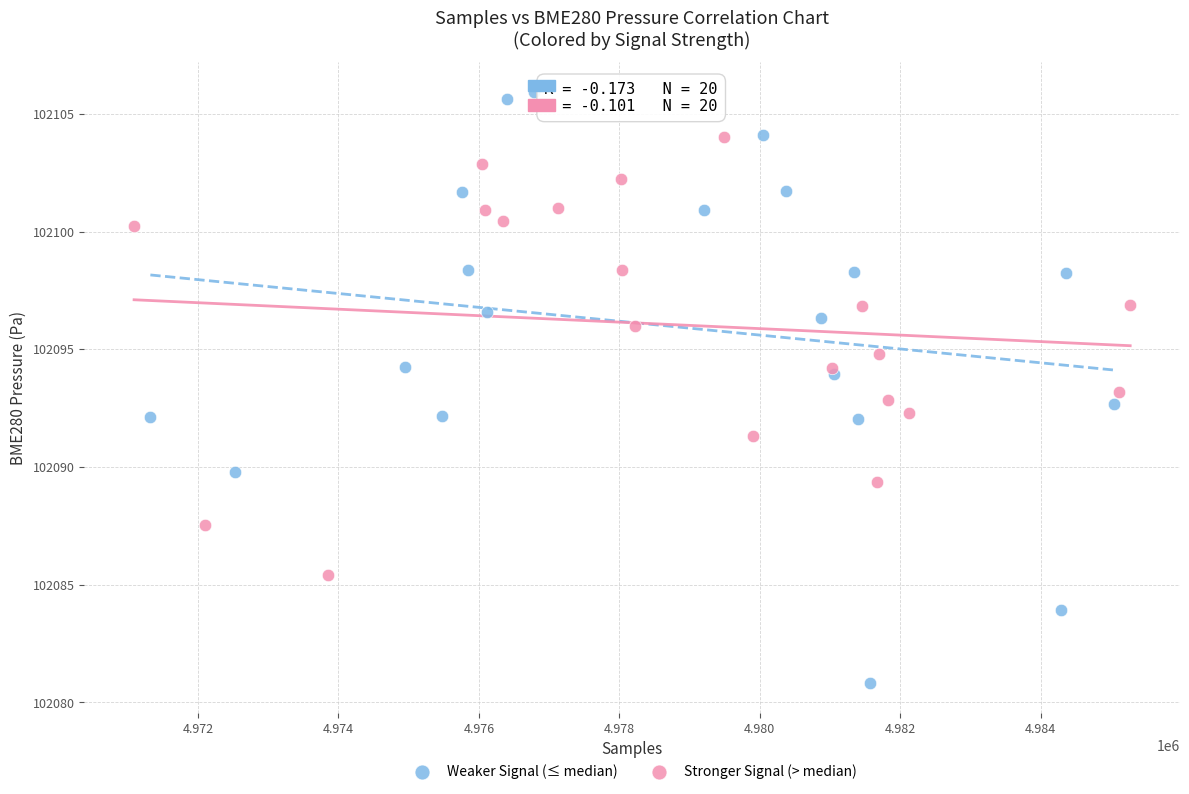

Which series reaches the minimum Y coordinate?

Weaker Signal (≤ median)